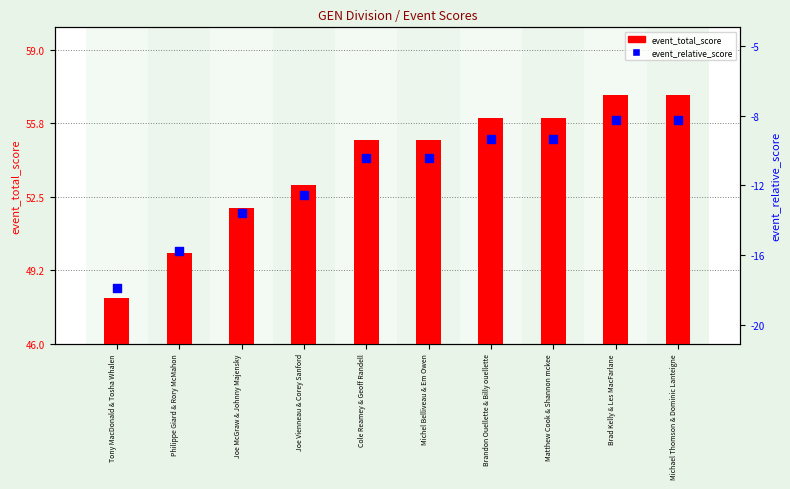

Which series has the largest Y range (max minus min)?

event_total_score